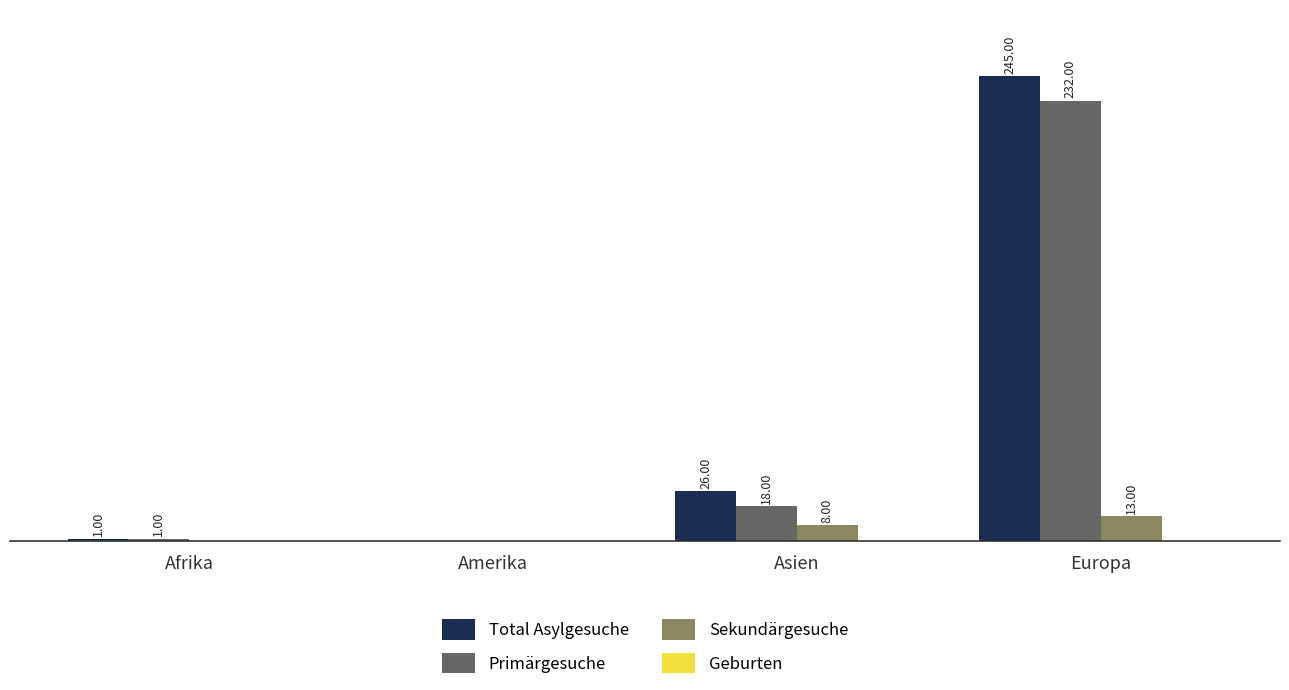

At which category is the sum across all series the highest?

Europa